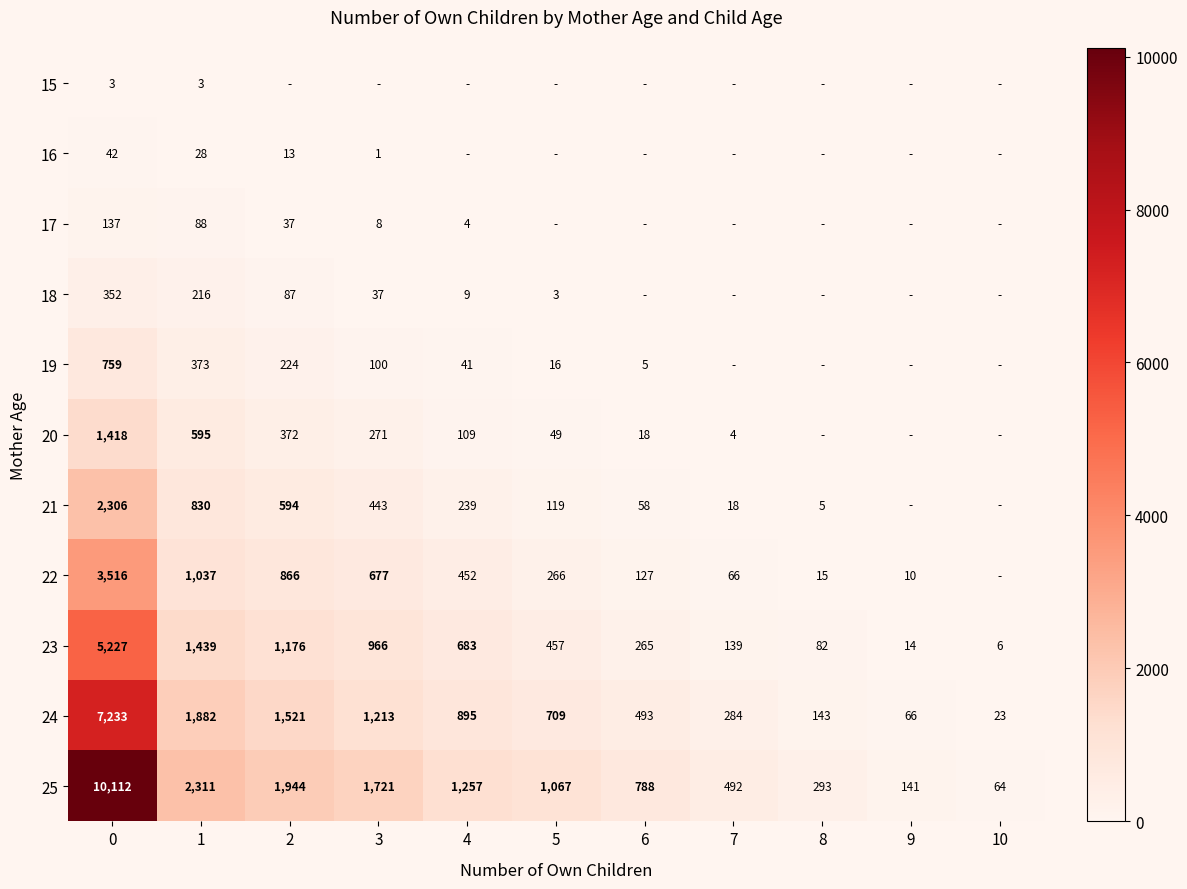

True or false: 17 has a value of 137 at 0.

True